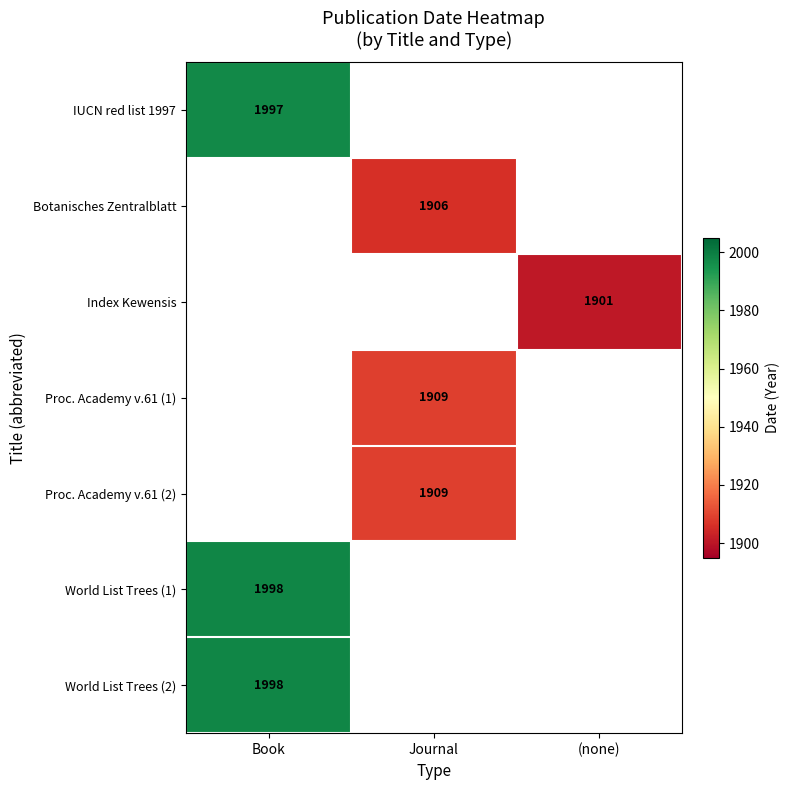

True or false: IUCN red list 1997 has a value of 1997 at Book.

True